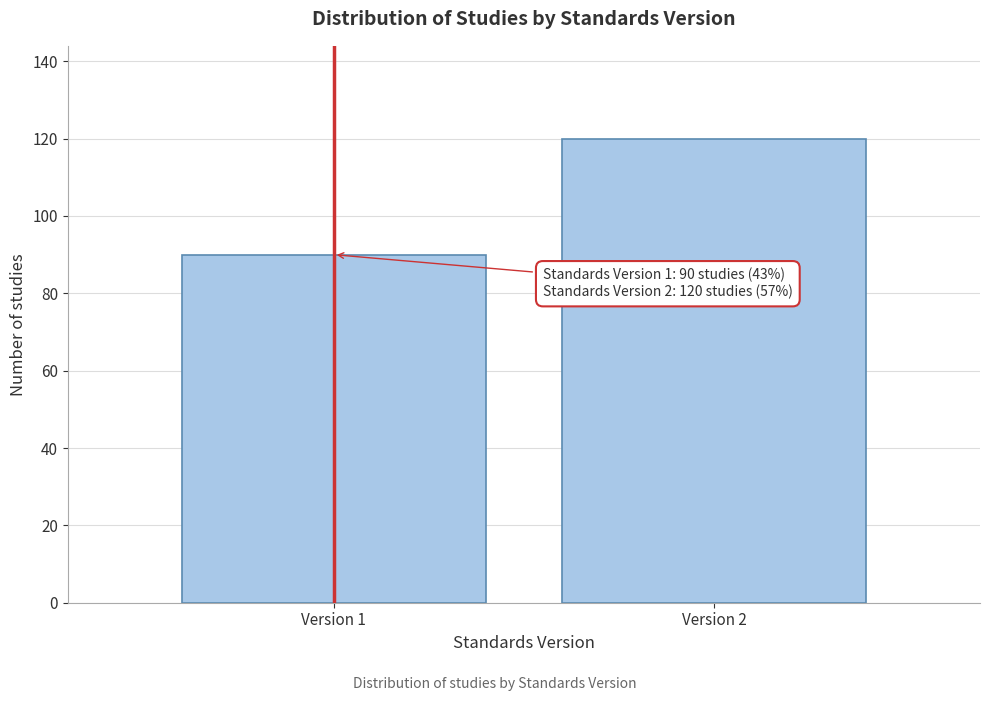

Reading right to left, list all the values displayed in this chart.

120	90